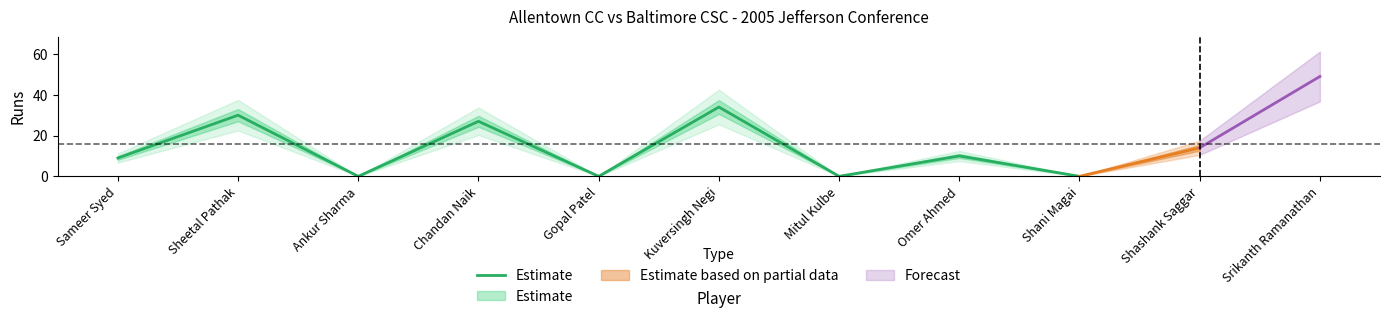

What is the average value?

12